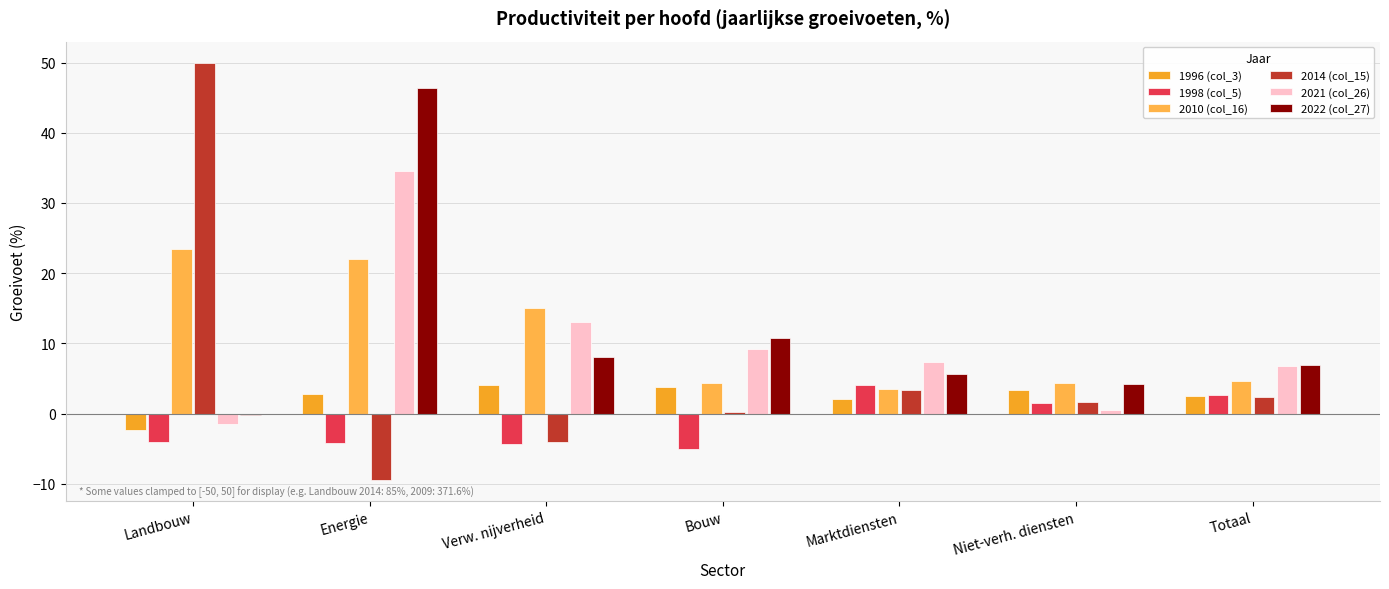

How many values in 1998 (col_5) are above zero?

3